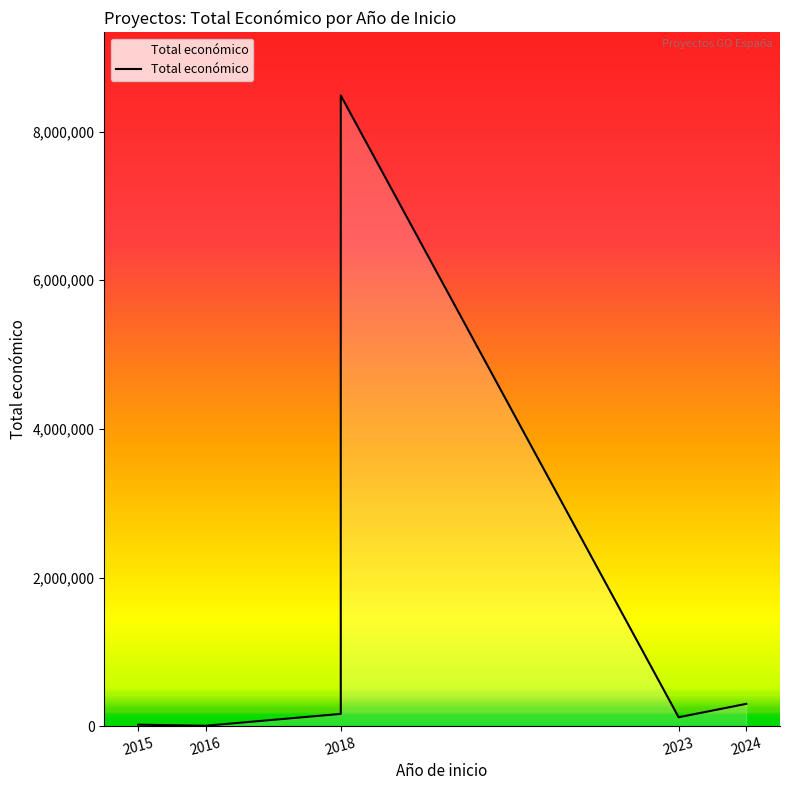

The chart shows a value of 19999 at 2015. True or false?

True